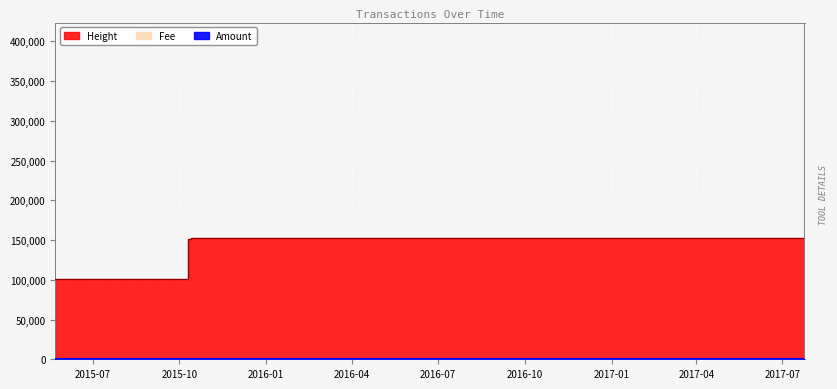

What is the difference between the second highest and second lowest values in the Height series?

51477